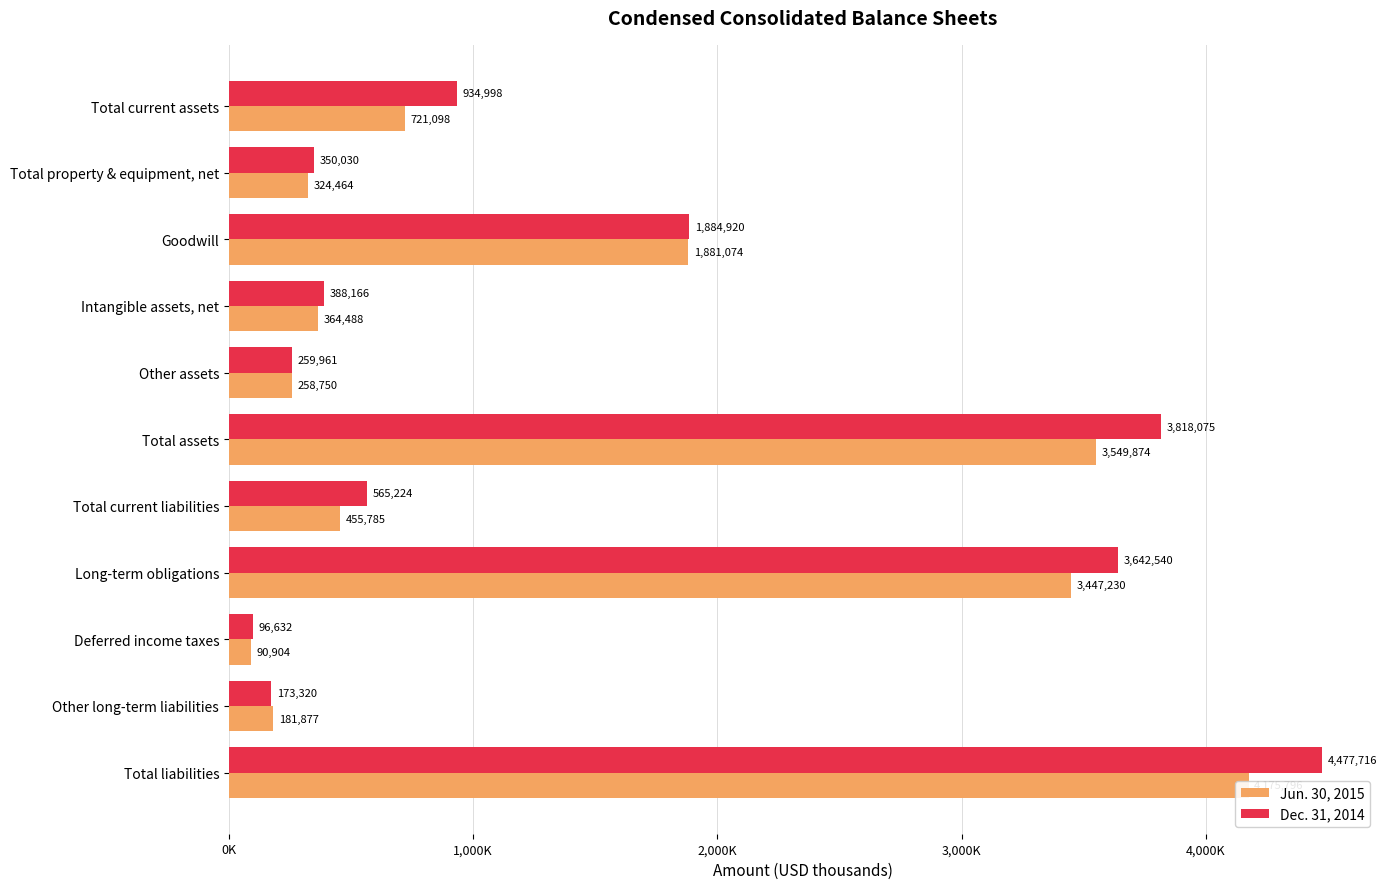

The Jun. 30, 2015 series shows 68139 at Other long-term liabilities. True or false?

False